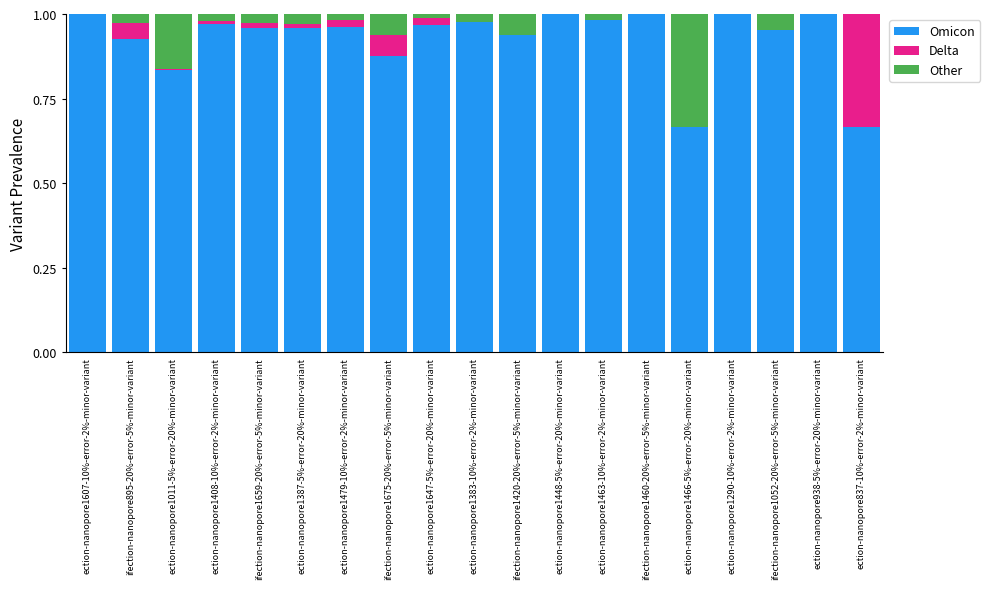

What is the sum of all Omicon values?

17.6